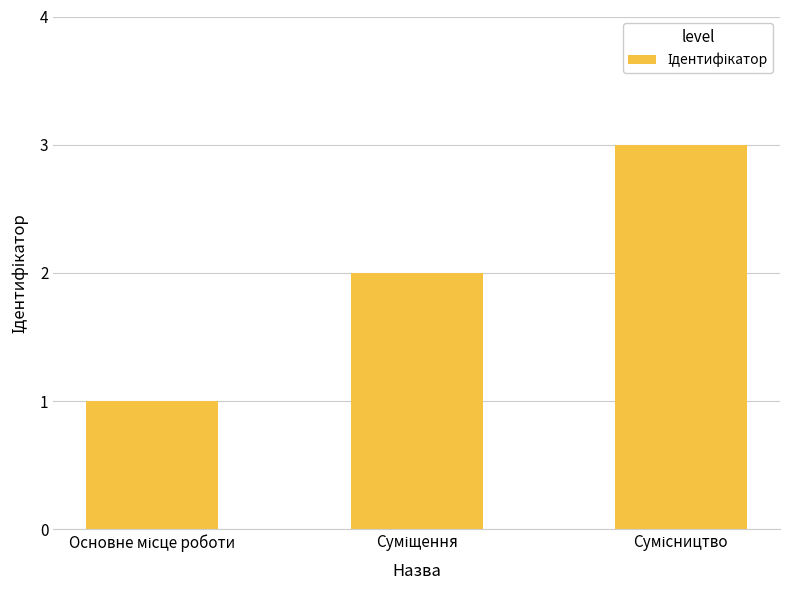

Does the chart contain stacked bars?

No